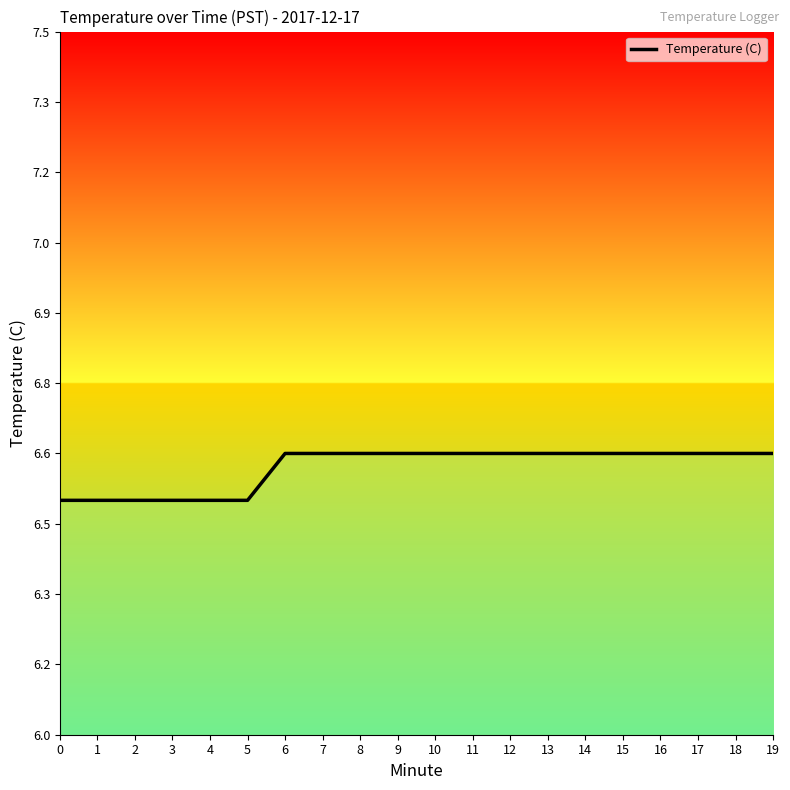

Between 3 and 13, which is larger?

13